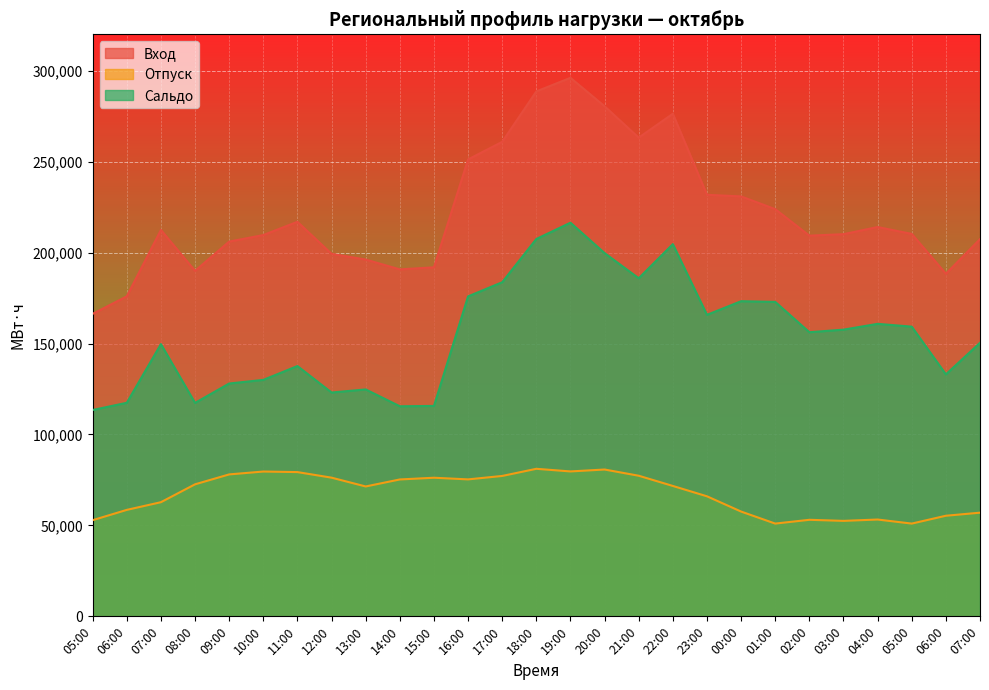

Which series has the largest total across all categories?

Вход